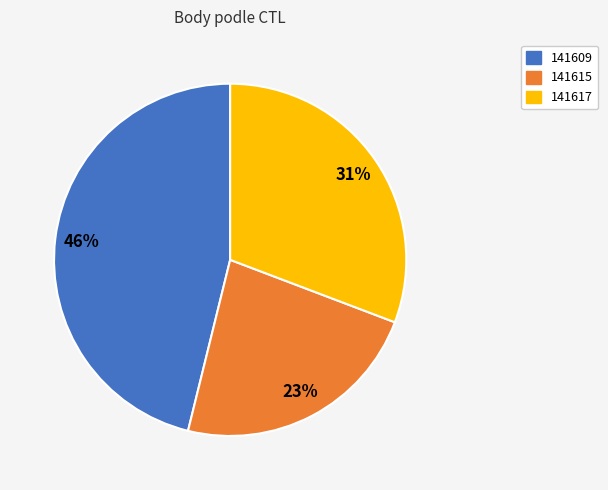

How many segments does this pie chart have?

3